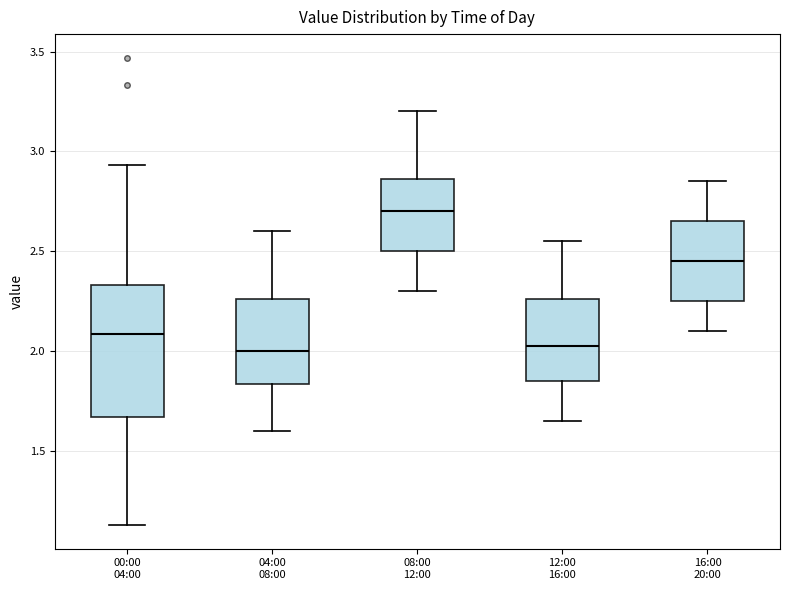

Reading left to right, transcribe this box plot: for each box, give where its median line is, the range the box spans, and where its two whiskers end, as read against the y-axis. The values are not printed on the chart, so give them approximately, as read against the axis.

00:00 04:00: median 2.10, box 1.65 to 2.35, whiskers 1.15 to 2.95
04:00 08:00: median 2.00, box 1.85 to 2.25, whiskers 1.60 to 2.60
08:00 12:00: median 2.70, box 2.50 to 2.85, whiskers 2.30 to 3.20
12:00 16:00: median 2.05, box 1.85 to 2.25, whiskers 1.65 to 2.55
16:00 20:00: median 2.45, box 2.25 to 2.65, whiskers 2.10 to 2.85